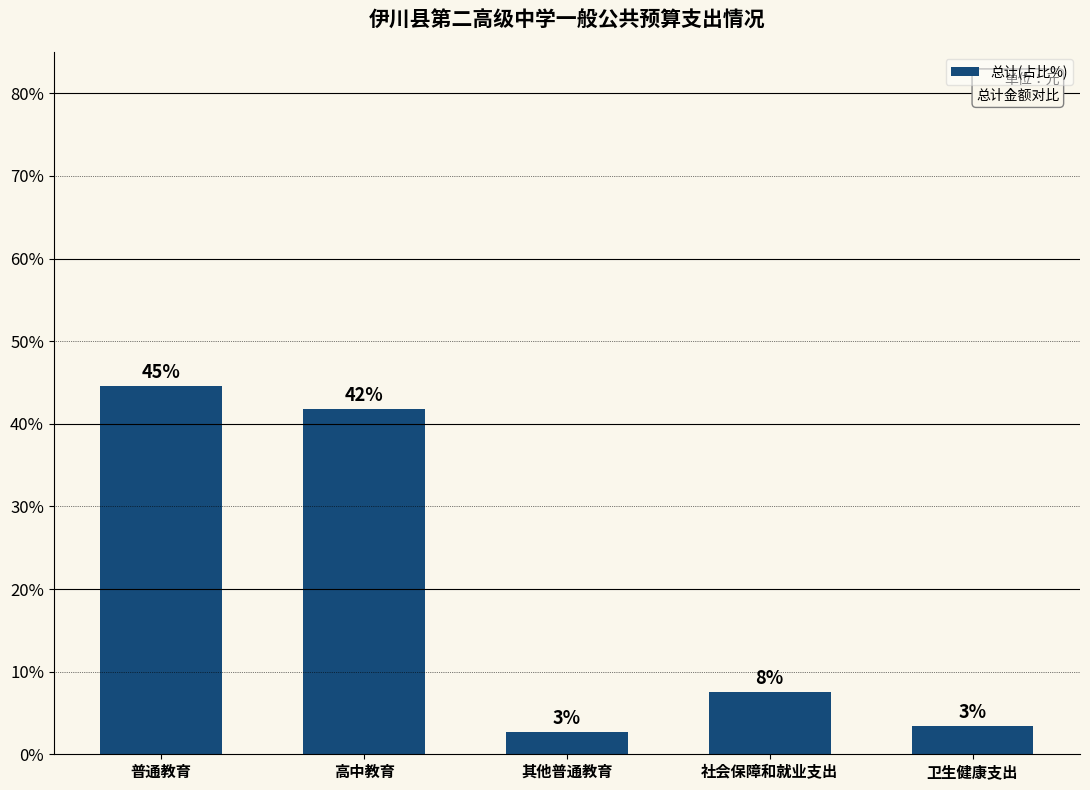

What is the smallest value displayed?

2.7